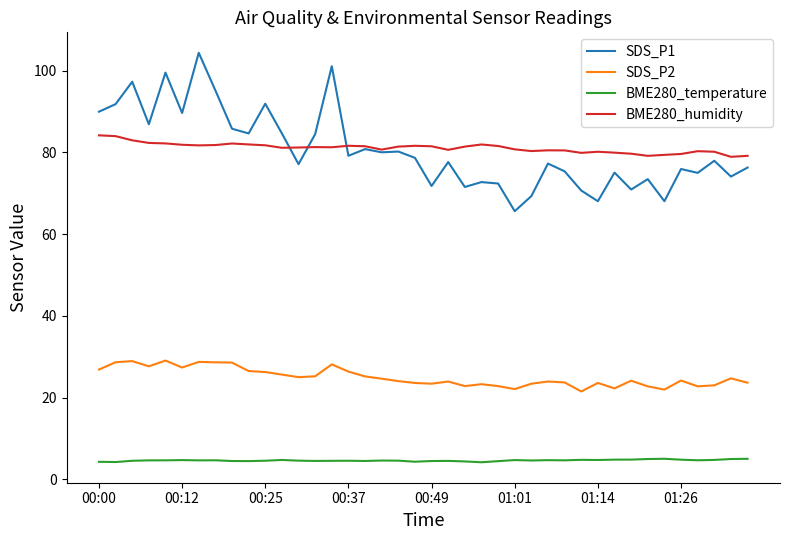

What is the maximum value shown in the chart?

104.4